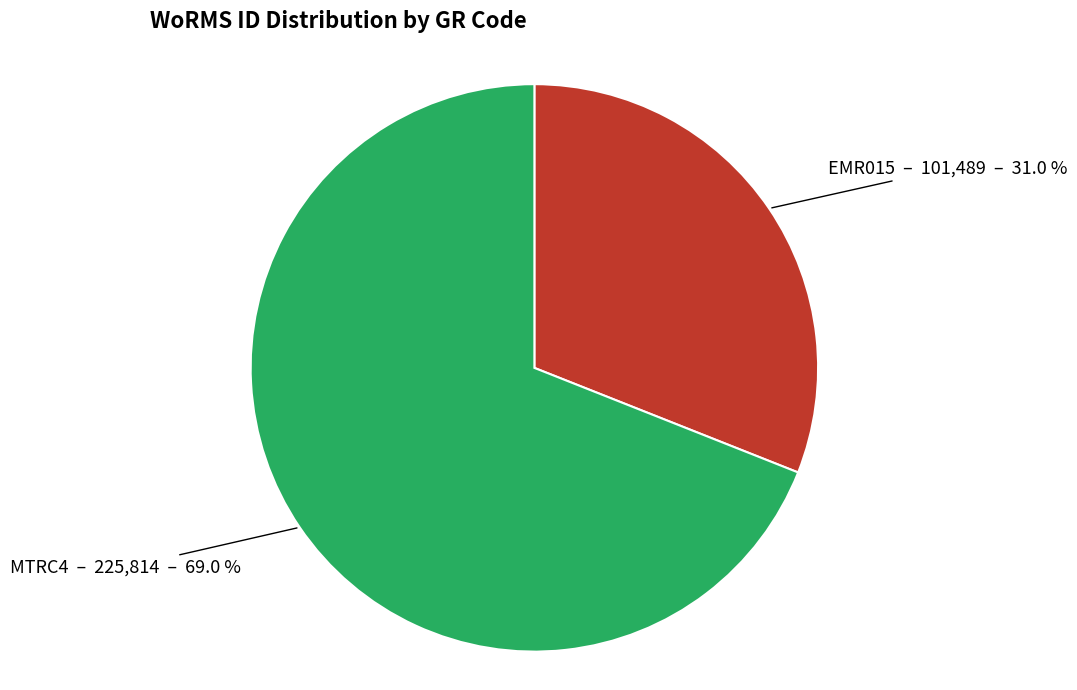

To the nearest percent, what percentage of the pie is EMR015?

31%